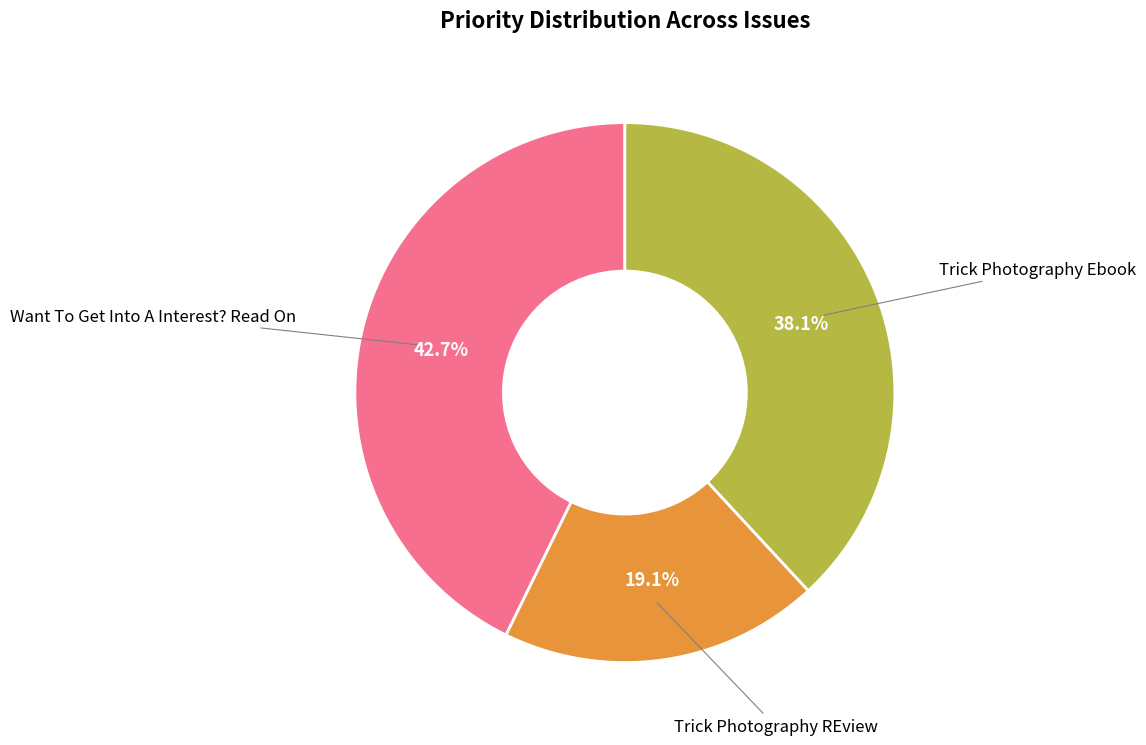

Is there any slice that represents more than half of the pie?

No